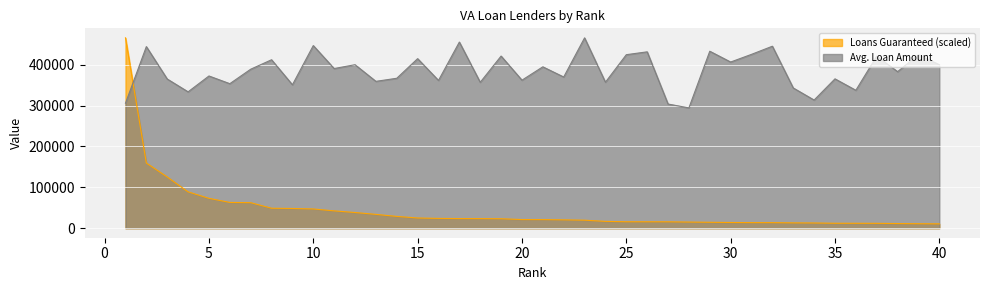

Which series has the largest range (max minus min)?

Loans Guaranteed (scaled)